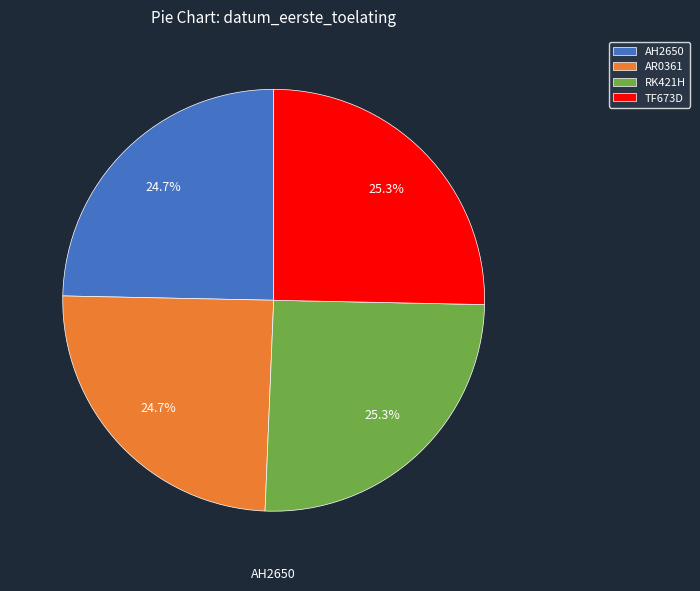

How many slices are in this pie chart?

4